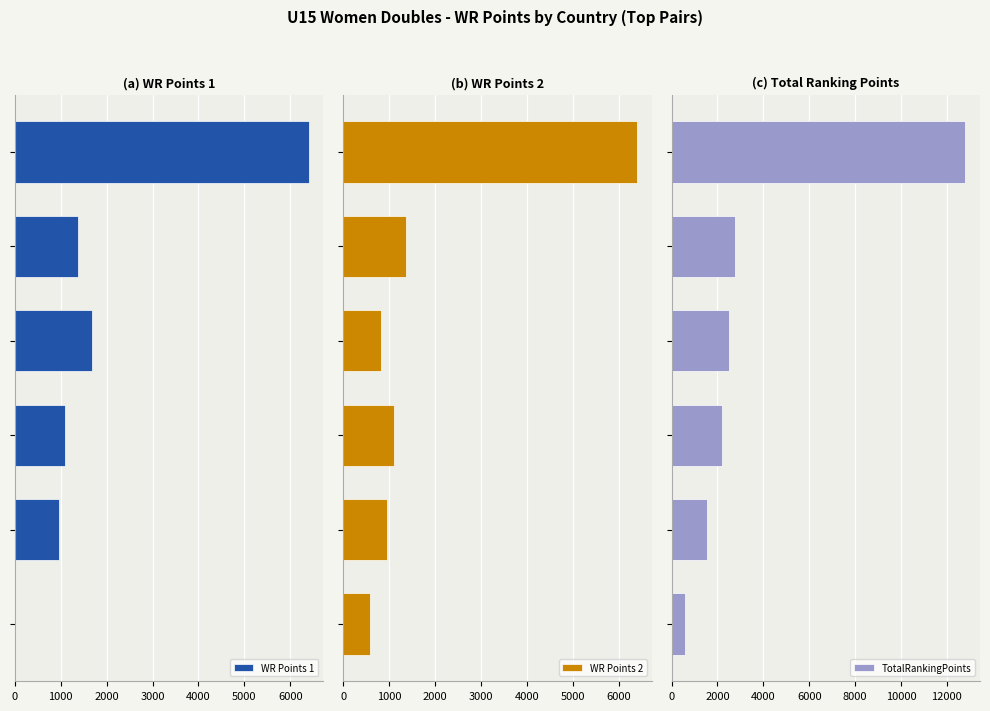

True or false: WR Points 2 has a value of 815 at 2000.

True